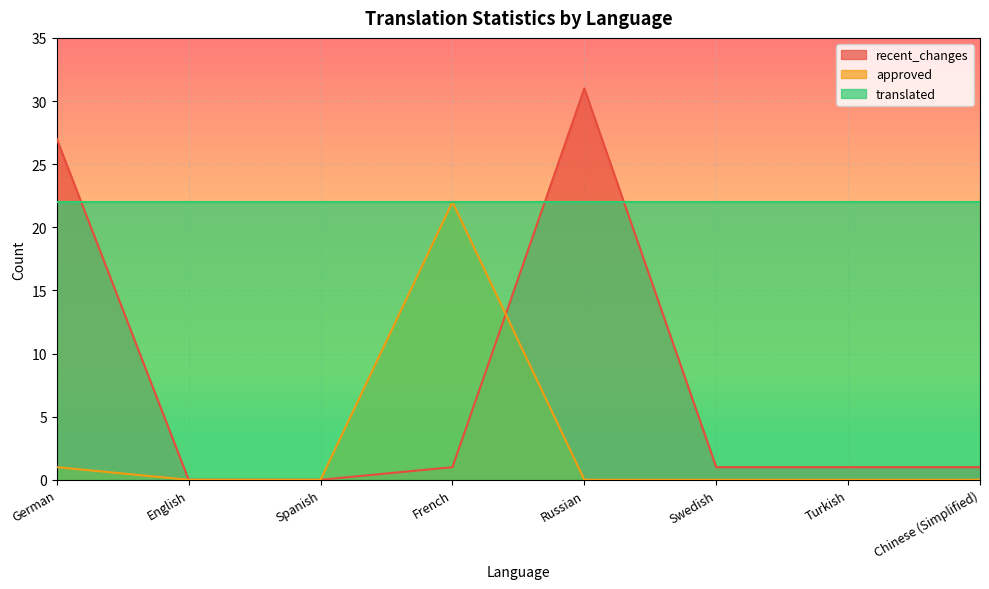

True or false: recent_changes has more than 0 interior local peaks.

True